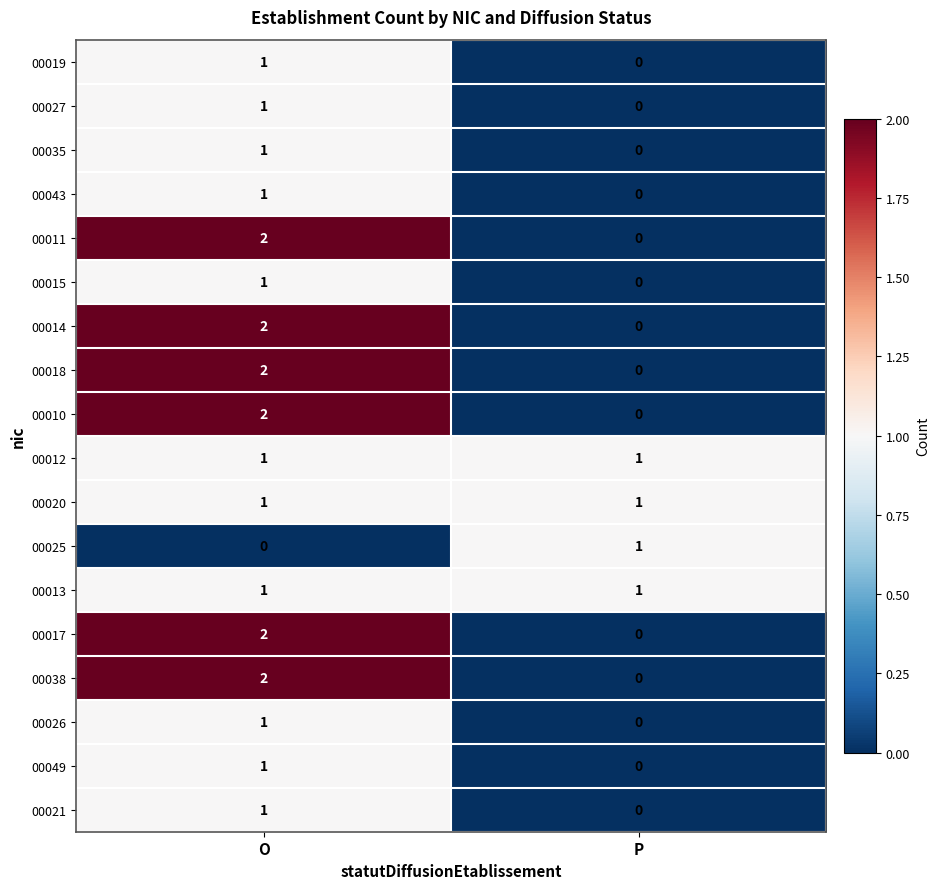

At which label does 00015 reach its peak?

O